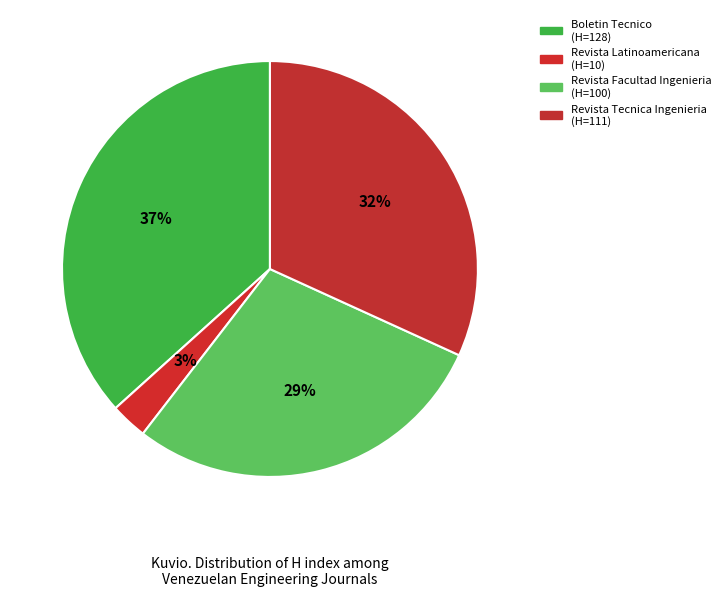

To the nearest percent, what is the difference between the largest and smallest slice percentages?

34%